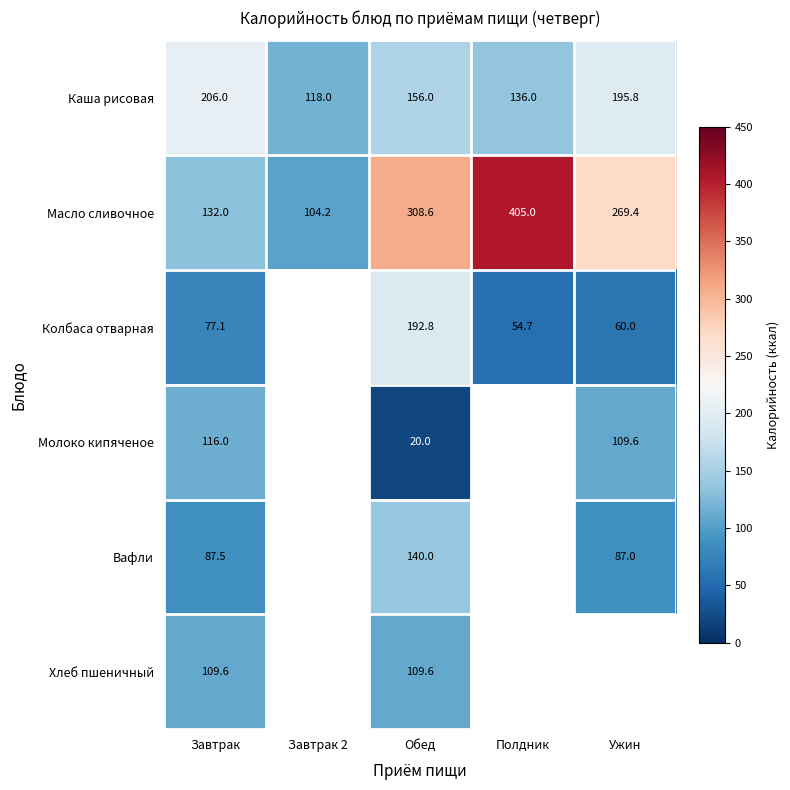

What is the spread (max minus min) of values at Полдник?

350.3